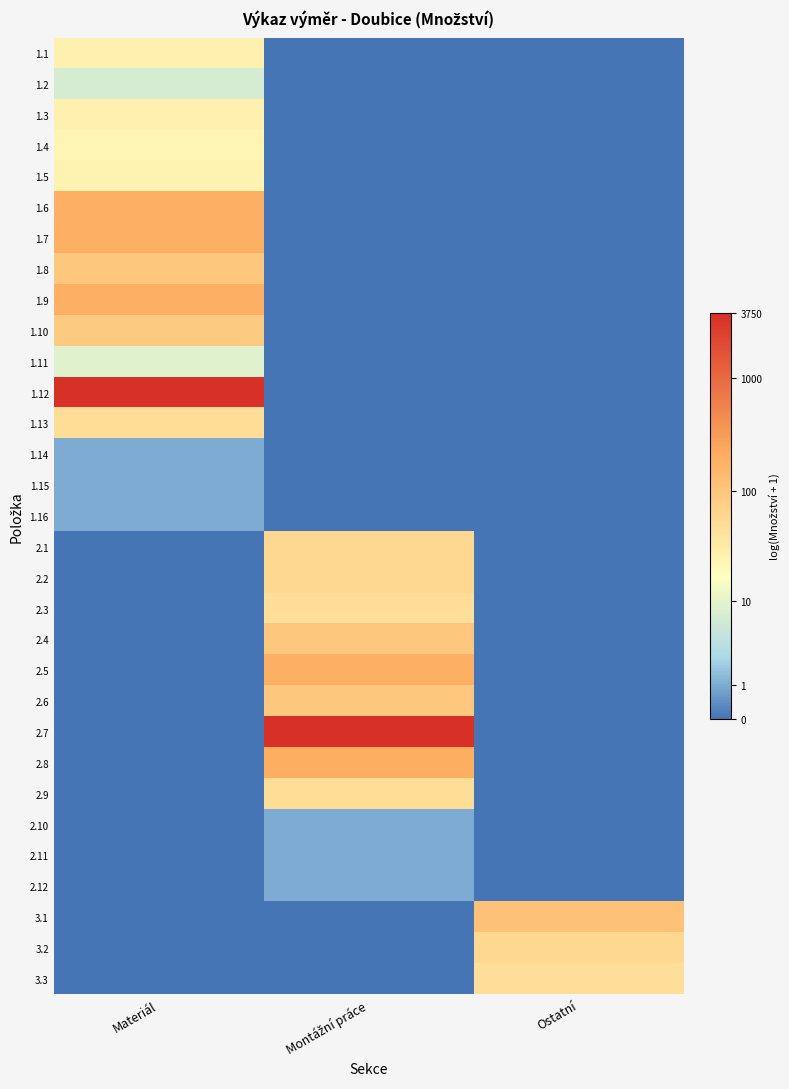

Reading left to right, transcribe all the data shown in this chart.

1.1: Materiál=3.3	Montážní práce=0.0	Ostatní=0.0
1.2: Materiál=2.1	Montážní práce=0.0	Ostatní=0.0
1.3: Materiál=3.3	Montážní práce=0.0	Ostatní=0.0
1.4: Materiál=3.2	Montážní práce=0.0	Ostatní=0.0
1.5: Materiál=3.2	Montážní práce=0.0	Ostatní=0.0
1.6: Materiál=5.3	Montážní práce=0.0	Ostatní=0.0
1.7: Materiál=5.3	Montážní práce=0.0	Ostatní=0.0
1.8: Materiál=4.6	Montážní práce=0.0	Ostatní=0.0
1.9: Materiál=5.3	Montážní práce=0.0	Ostatní=0.0
1.10: Materiál=4.5	Montážní práce=0.0	Ostatní=0.0
1.11: Materiál=2.3	Montážní práce=0.0	Ostatní=0.0
1.12: Materiál=8.2	Montážní práce=0.0	Ostatní=0.0
1.13: Materiál=3.9	Montážní práce=0.0	Ostatní=0.0
1.14: Materiál=0.7	Montážní práce=0.0	Ostatní=0.0
1.15: Materiál=0.7	Montážní práce=0.0	Ostatní=0.0
1.16: Materiál=0.7	Montážní práce=0.0	Ostatní=0.0
2.1: Materiál=0.0	Montážní práce=4.1	Ostatní=0.0
2.2: Materiál=0.0	Montážní práce=4.1	Ostatní=0.0
2.3: Materiál=0.0	Montážní práce=3.9	Ostatní=0.0
2.4: Materiál=0.0	Montážní práce=4.6	Ostatní=0.0
2.5: Materiál=0.0	Montážní práce=5.3	Ostatní=0.0
2.6: Materiál=0.0	Montážní práce=4.6	Ostatní=0.0
2.7: Materiál=0.0	Montážní práce=8.2	Ostatní=0.0
2.8: Materiál=0.0	Montážní práce=5.3	Ostatní=0.0
2.9: Materiál=0.0	Montážní práce=3.9	Ostatní=0.0
2.10: Materiál=0.0	Montážní práce=0.7	Ostatní=0.0
2.11: Materiál=0.0	Montážní práce=0.7	Ostatní=0.0
2.12: Materiál=0.0	Montážní práce=0.7	Ostatní=0.0
3.1: Materiál=0.0	Montážní práce=0.0	Ostatní=4.8
3.2: Materiál=0.0	Montážní práce=0.0	Ostatní=4.1
3.3: Materiál=0.0	Montážní práce=0.0	Ostatní=3.9